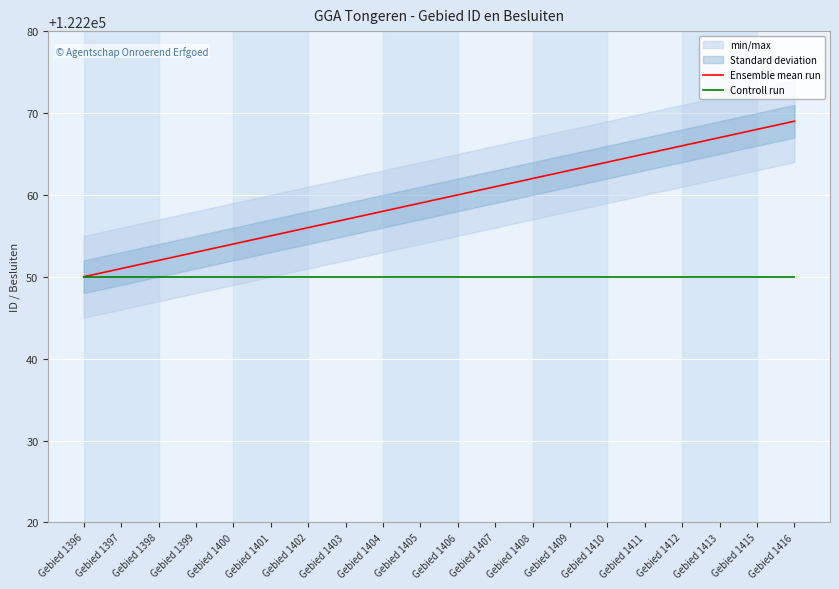

Which series has the largest total across all categories?

Ensemble mean run